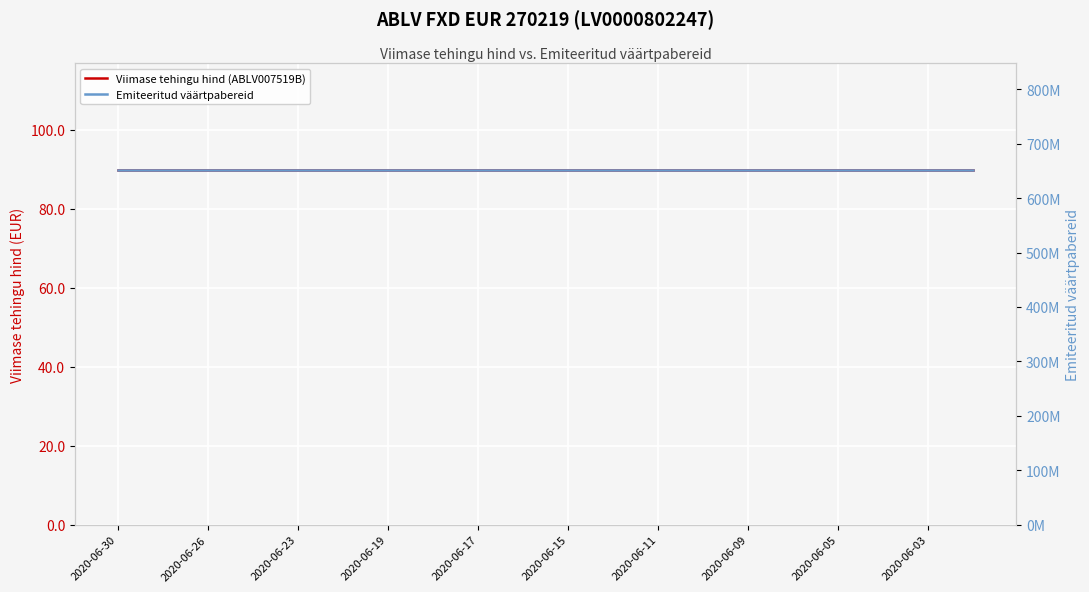

Rank the series at 17 from lowest to highest value.

Viimase tehingu hind (ABLV007519B), Emiteeritud väärtpabereid